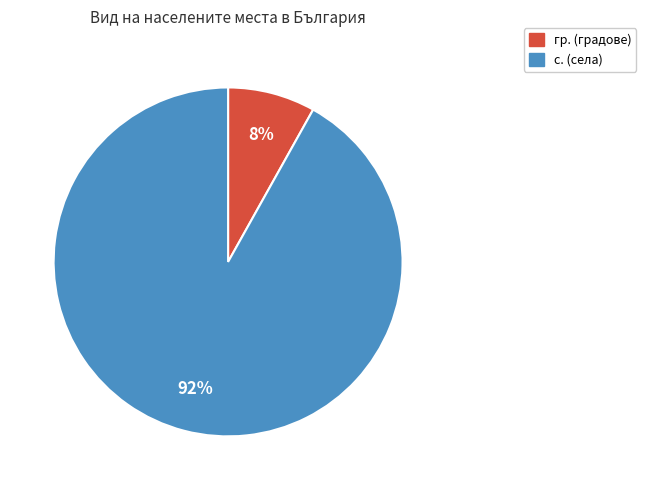

How many segments does this pie chart have?

2